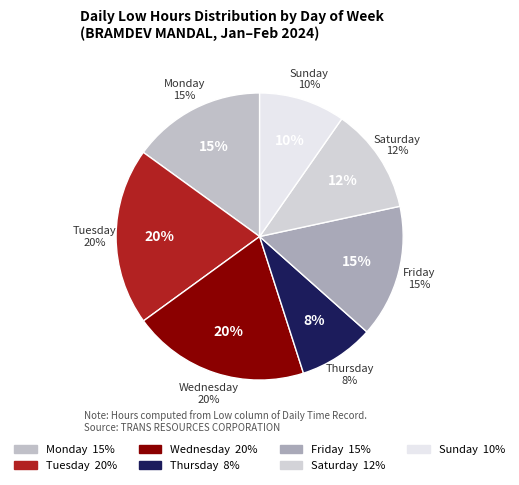

Do Sat(3) and Sat(27) together represent more than half of the pie?

No